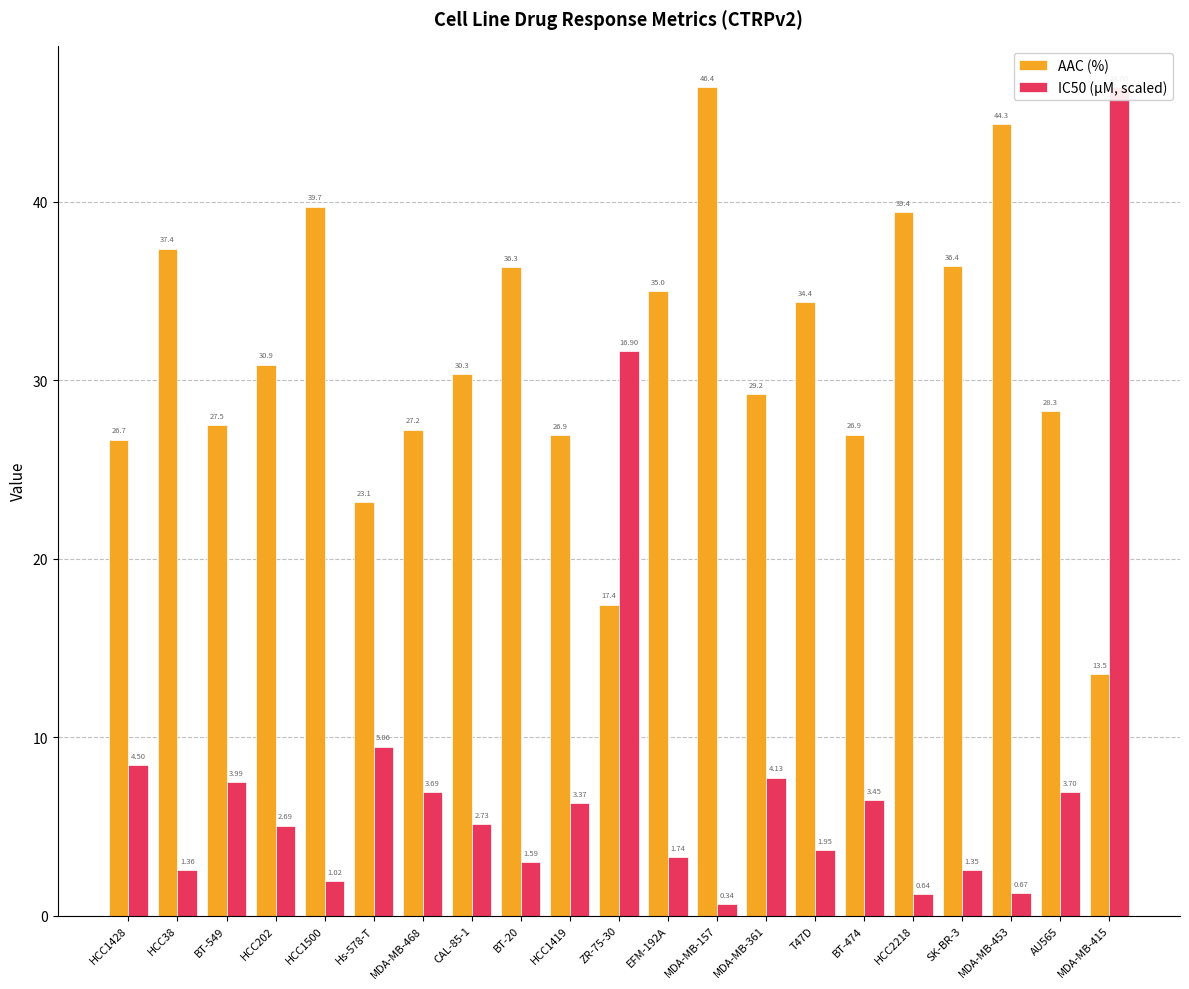

How many bars are there in total?

42